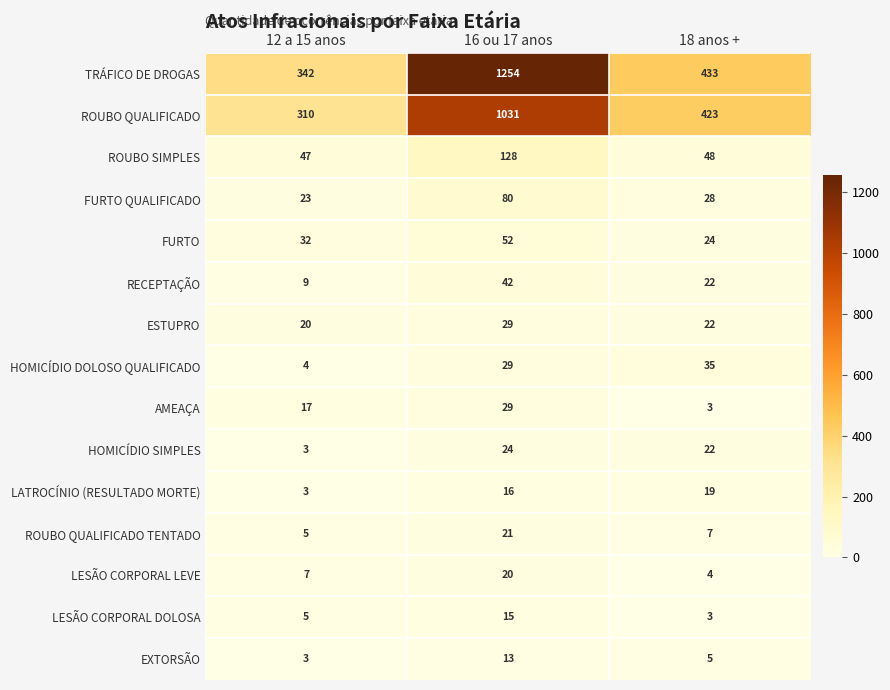

What is the sum of the HOMICÍDIO SIMPLES values at 12 a 15 anos and 16 ou 17 anos?

27